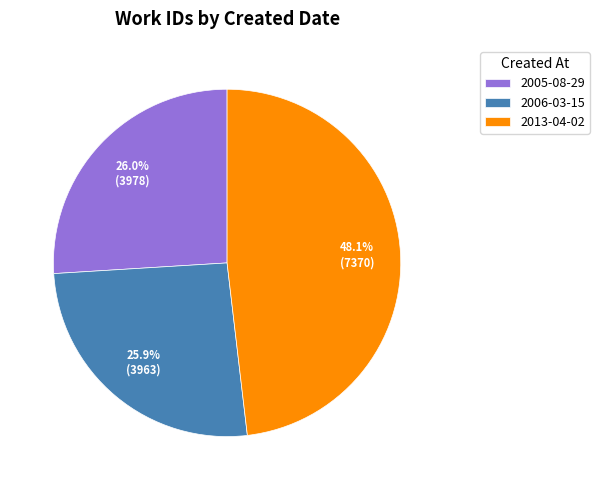

Is 2013-04-02 the majority of the pie?

No